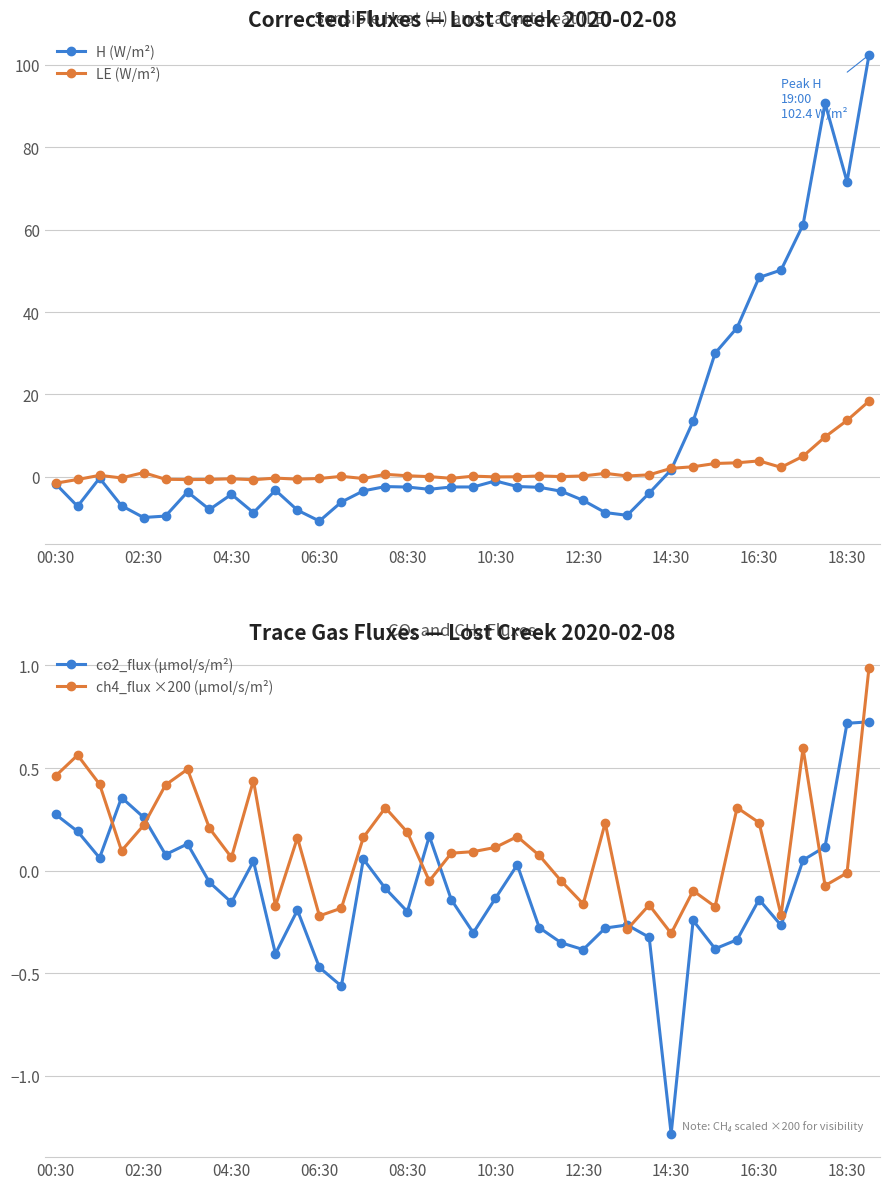

Count the number of categories in the chart.

38